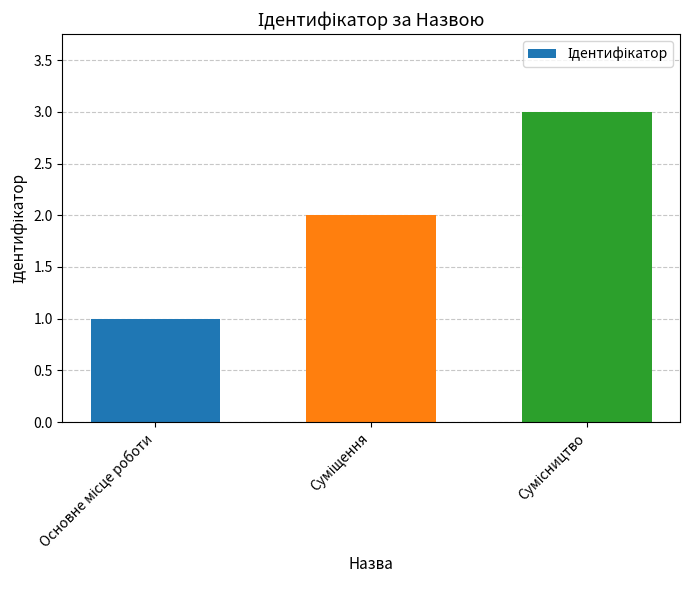

What is the sum of all values?

6